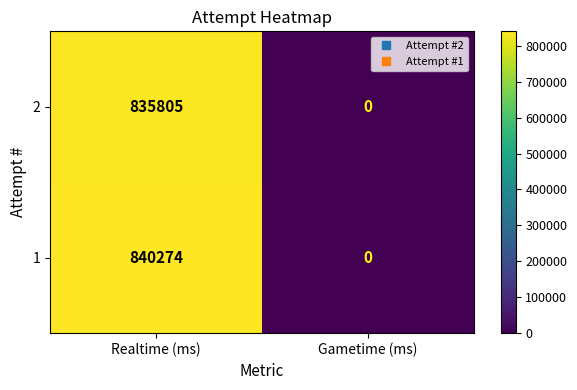

How many categories are shown in the chart?

2